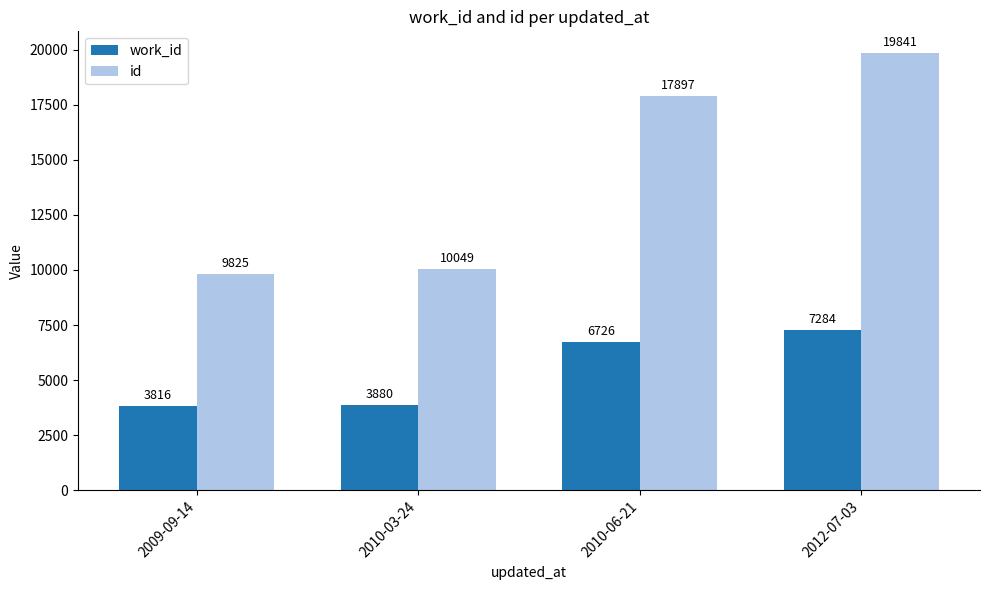

What is the total value across all series at 2012-07-03?

27125